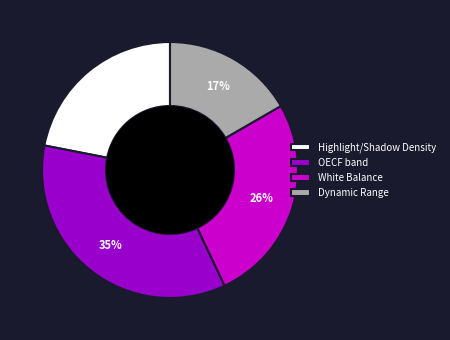

What is the ratio of the value at Highlight/Shadow Density to the value at OECF band?

0.6